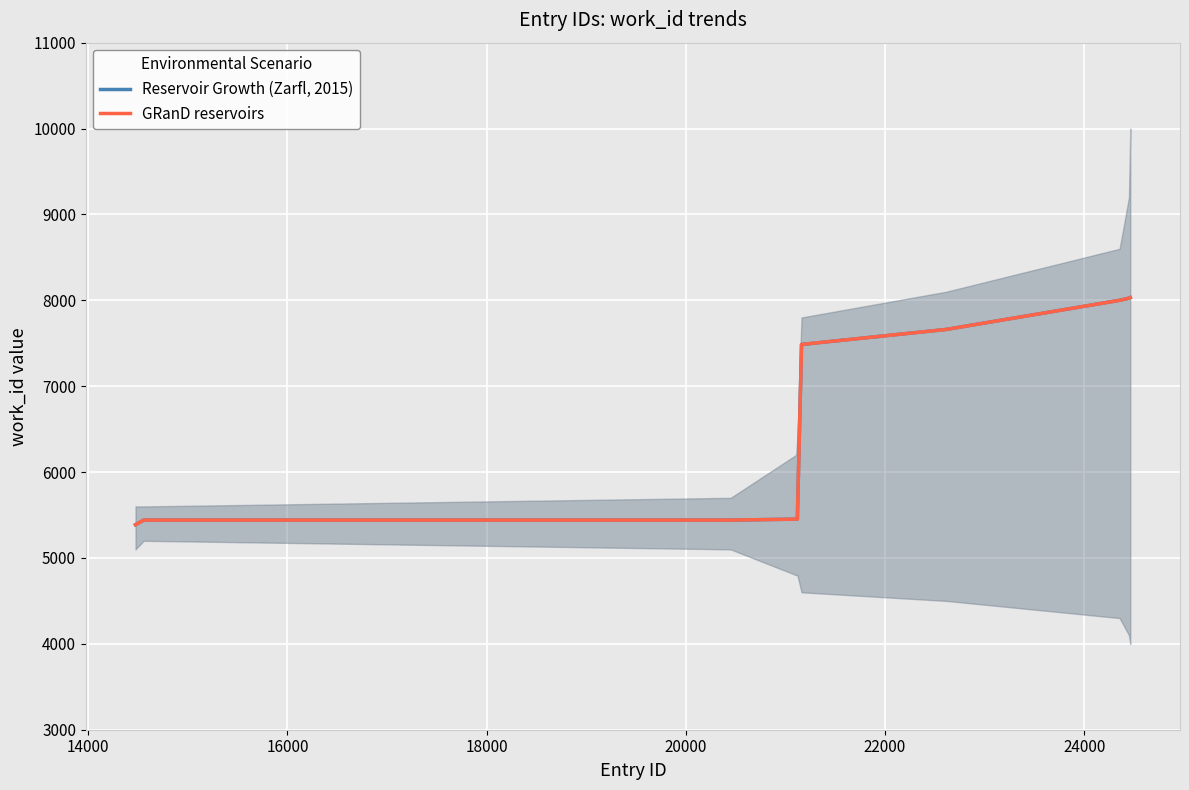

True or false: GRanD reservoirs and Reservoir Growth (Zarfl, 2015) cross at least once.

False